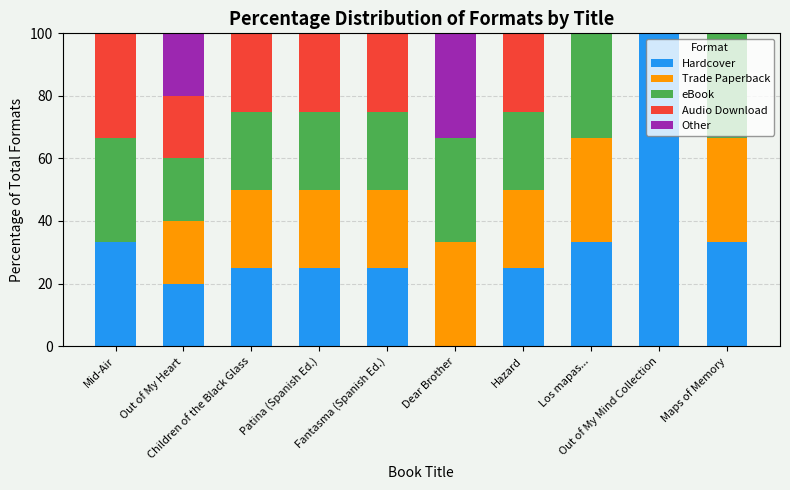

What position from the left is Out of My Heart?

2